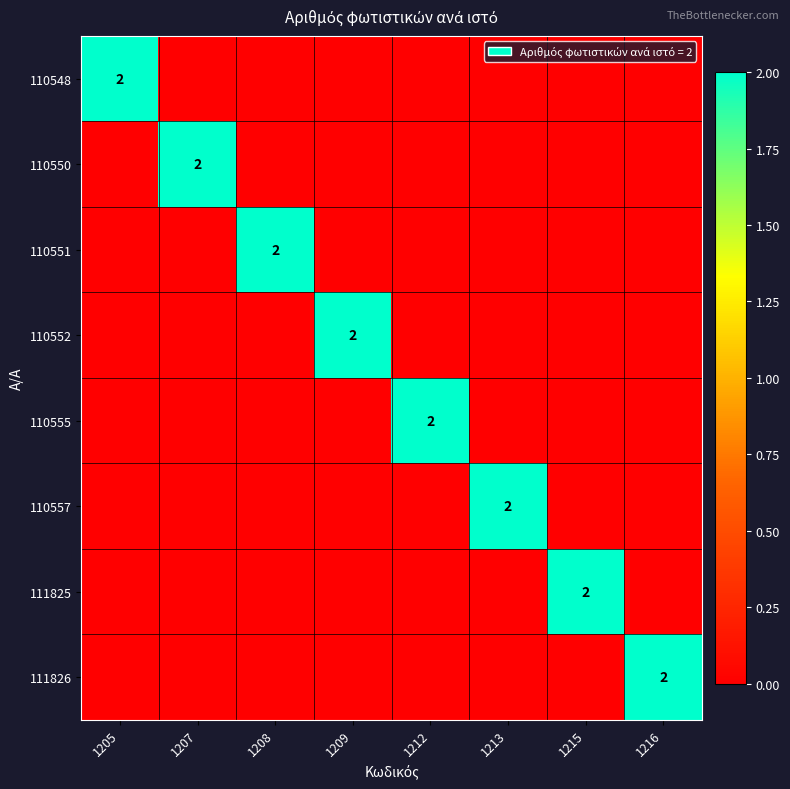

The value of 111825 at 1207 is -1. True or false?

False